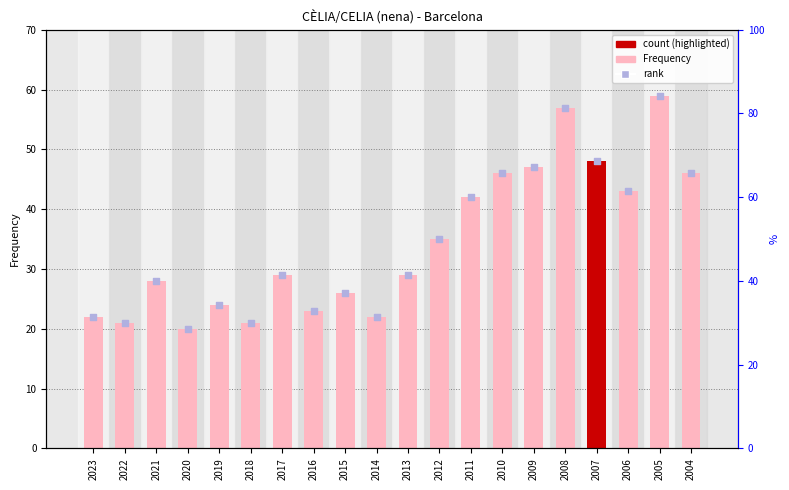

At which category is the sum across all series the highest?

2005